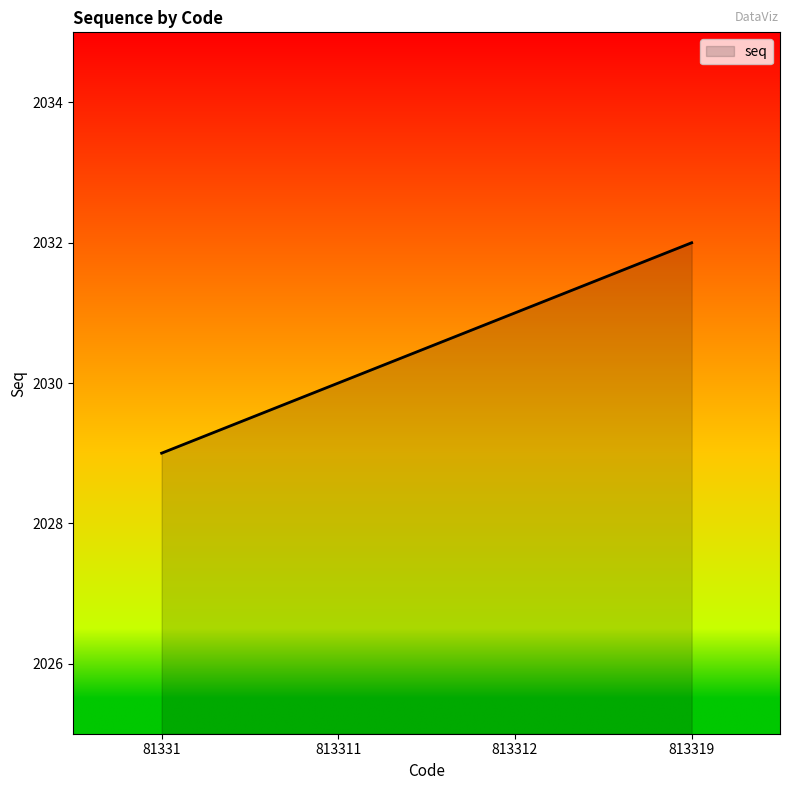

What is the minimum value shown in the chart?

2029